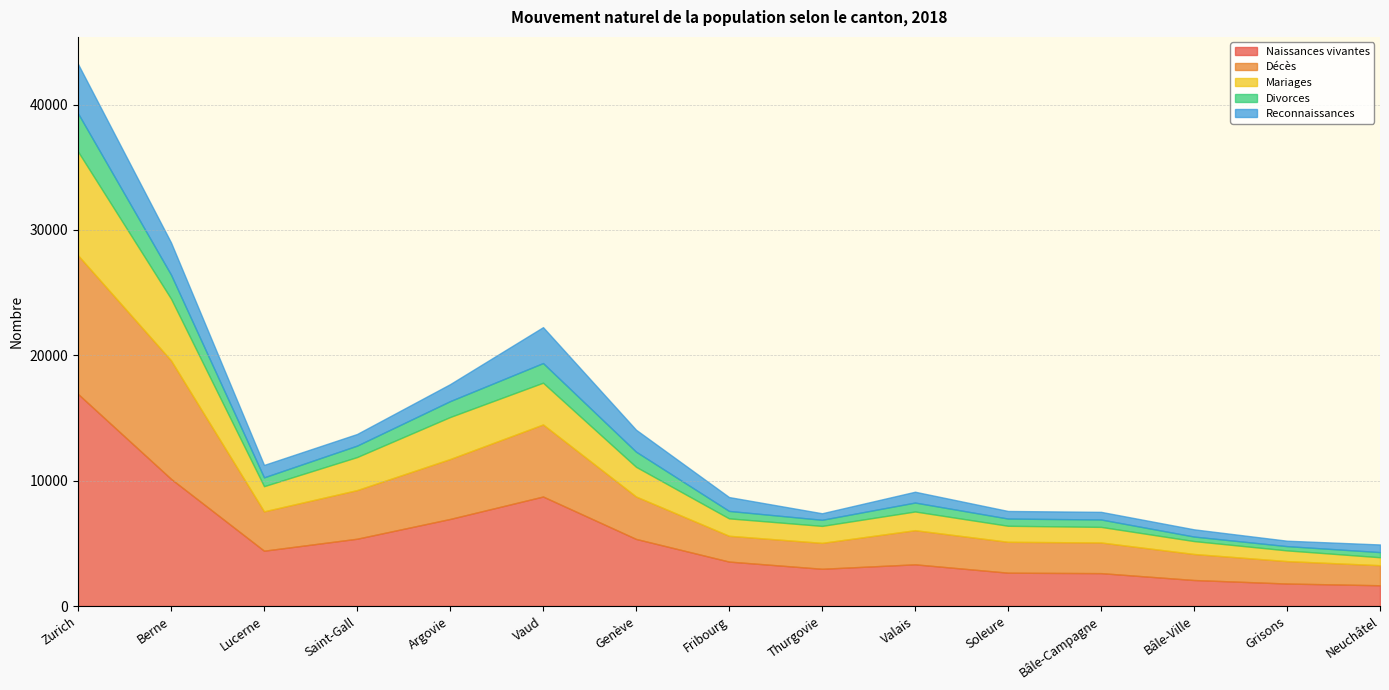

Which category has the highest value in the Décès series?

Zurich